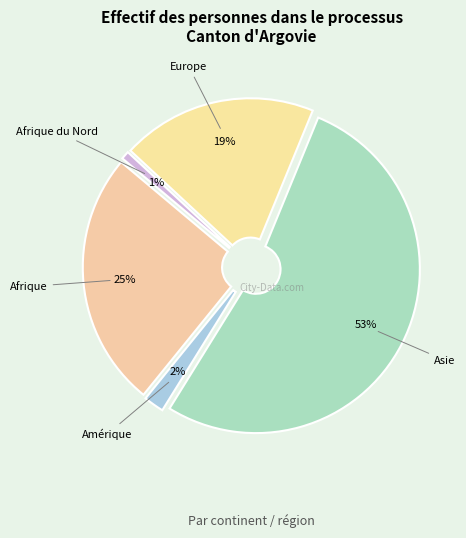

Rank the categories by value from lowest to highest.

Afrique du Nord, Amérique, Europe, Afrique, Asie